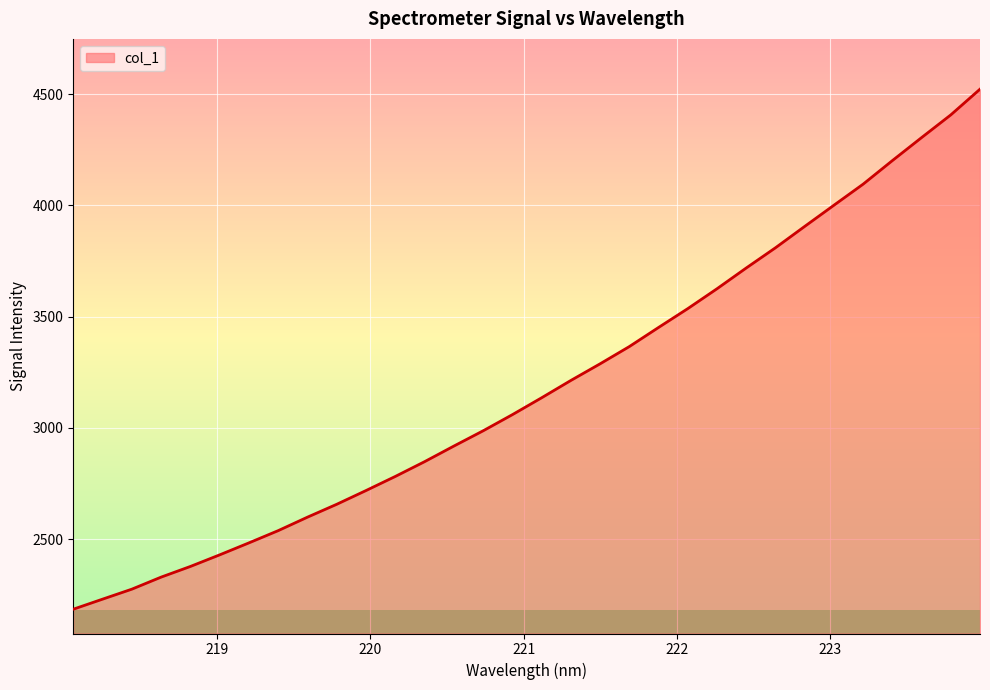

How many lines are shown in the chart?

1